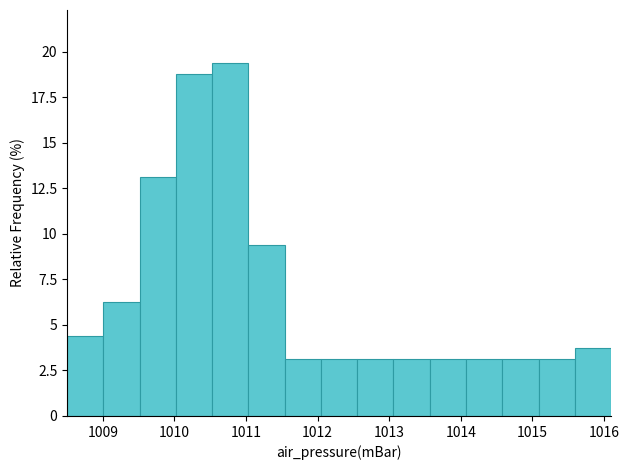

Over which range of the x-axis is the bar tallest?

1010.5 to 1011.0